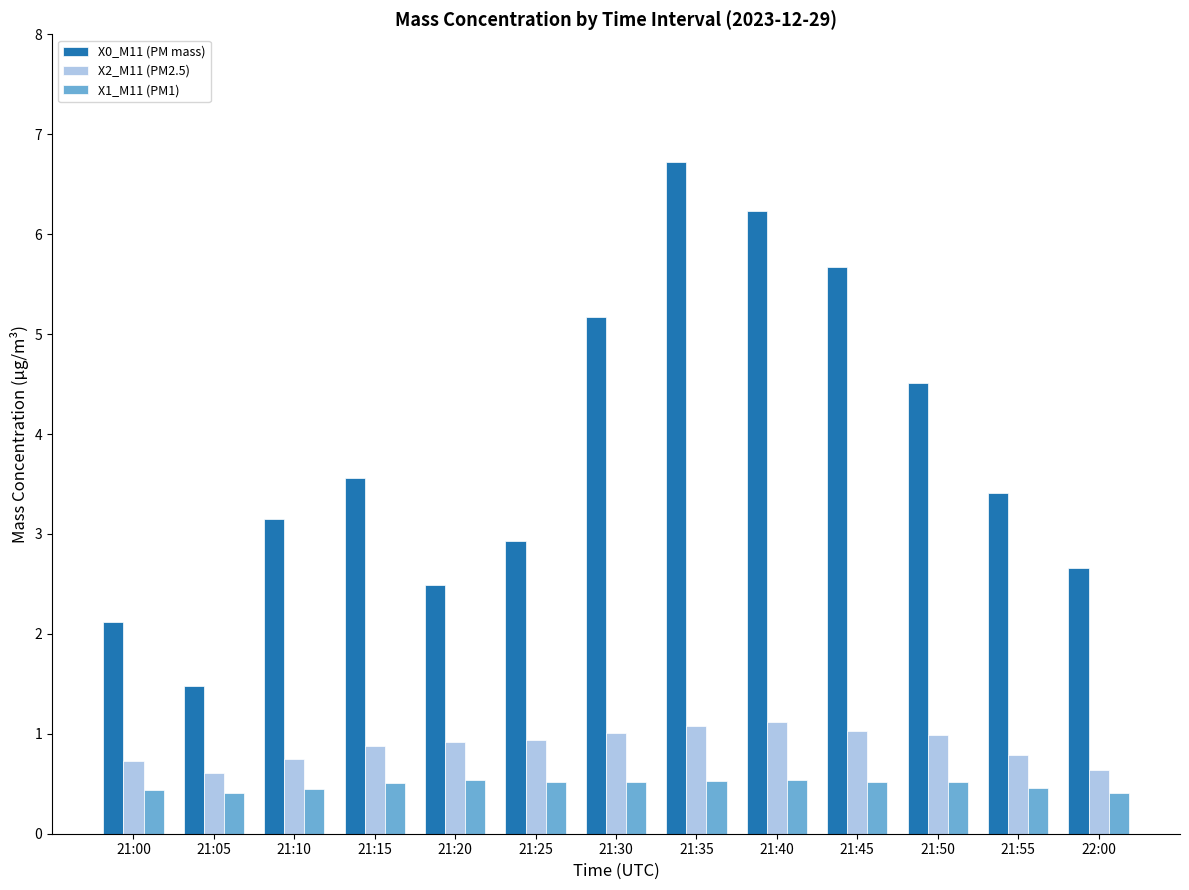

Is it true that X0_M11 (PM mass) equals 0.9 at 21:25?

False